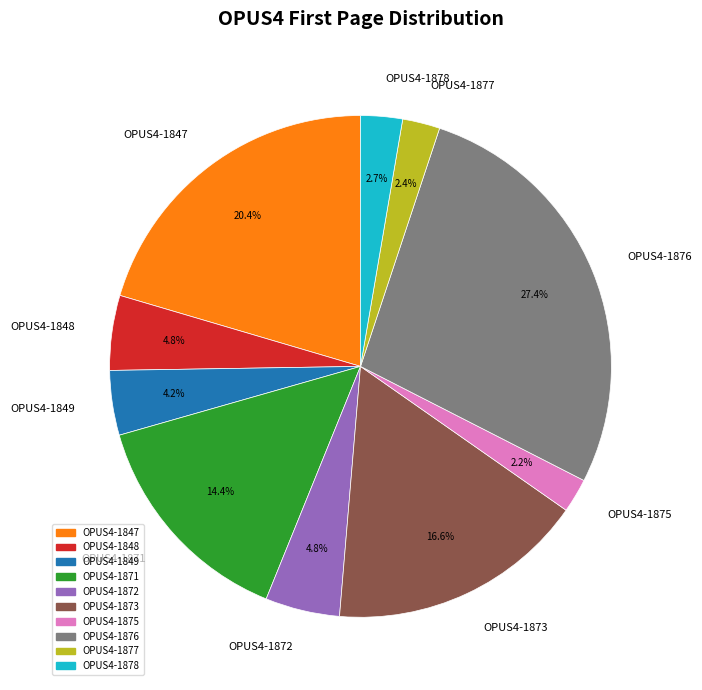

Which category has the biggest portion of the pie?

OPUS4-1876